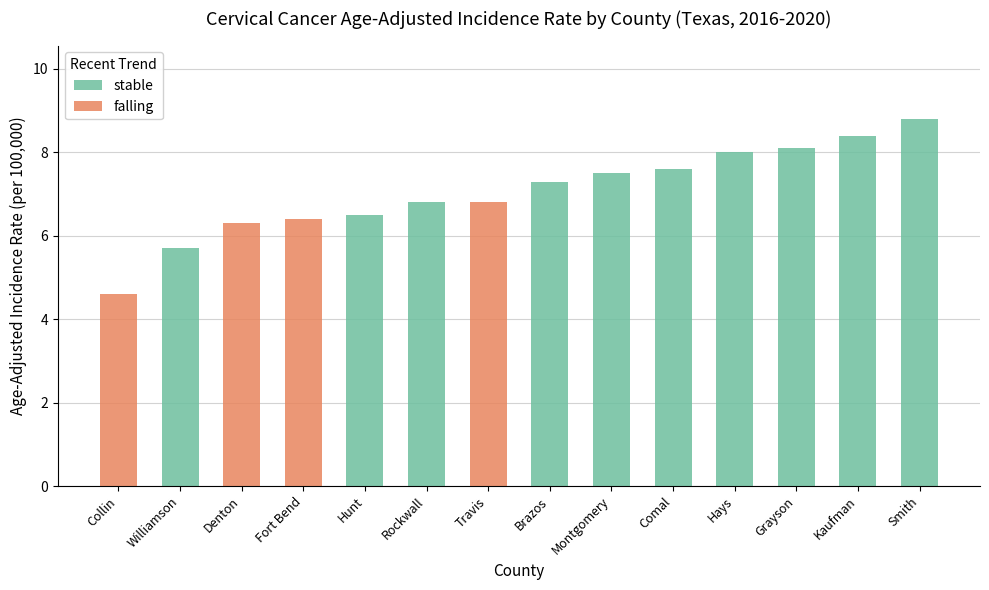

The stable series shows 3.3 at Travis. True or false?

False